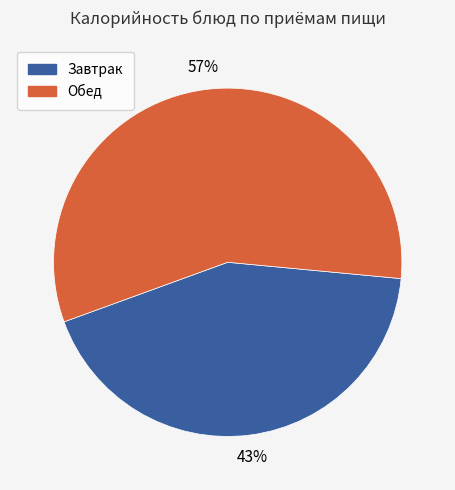

Does any single category account for the majority?

Yes